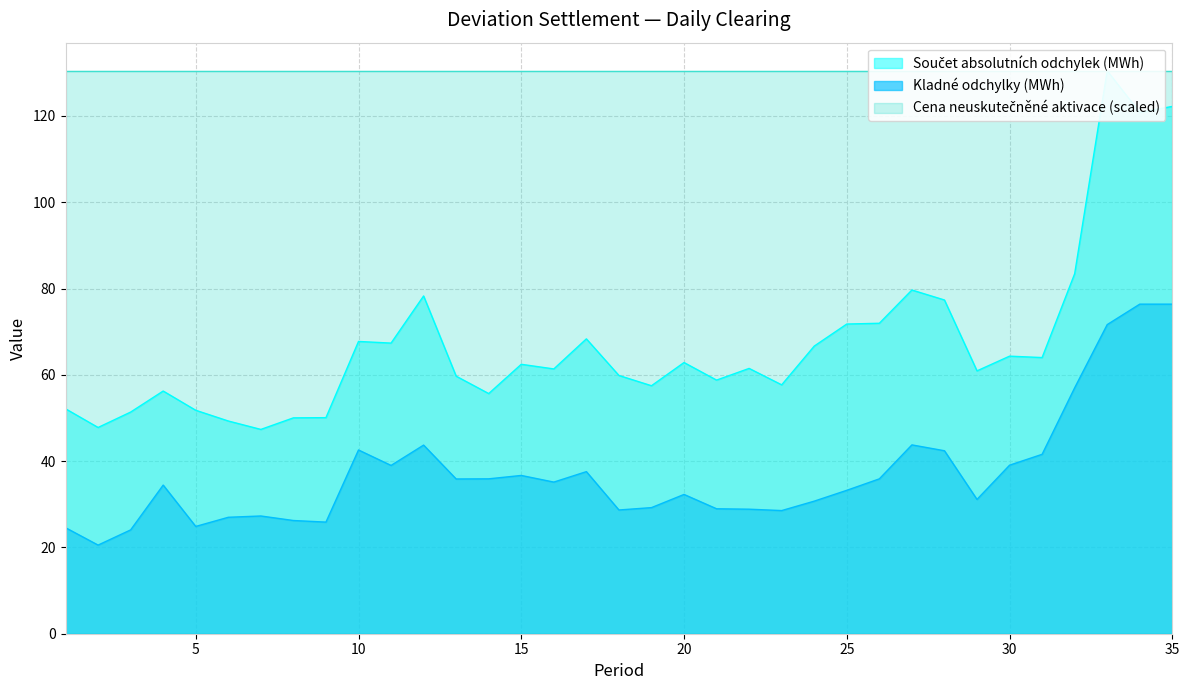

True or false: Kladné odchylky (MWh) and Součet absolutních odchylek (MWh) intersect in this chart.

False